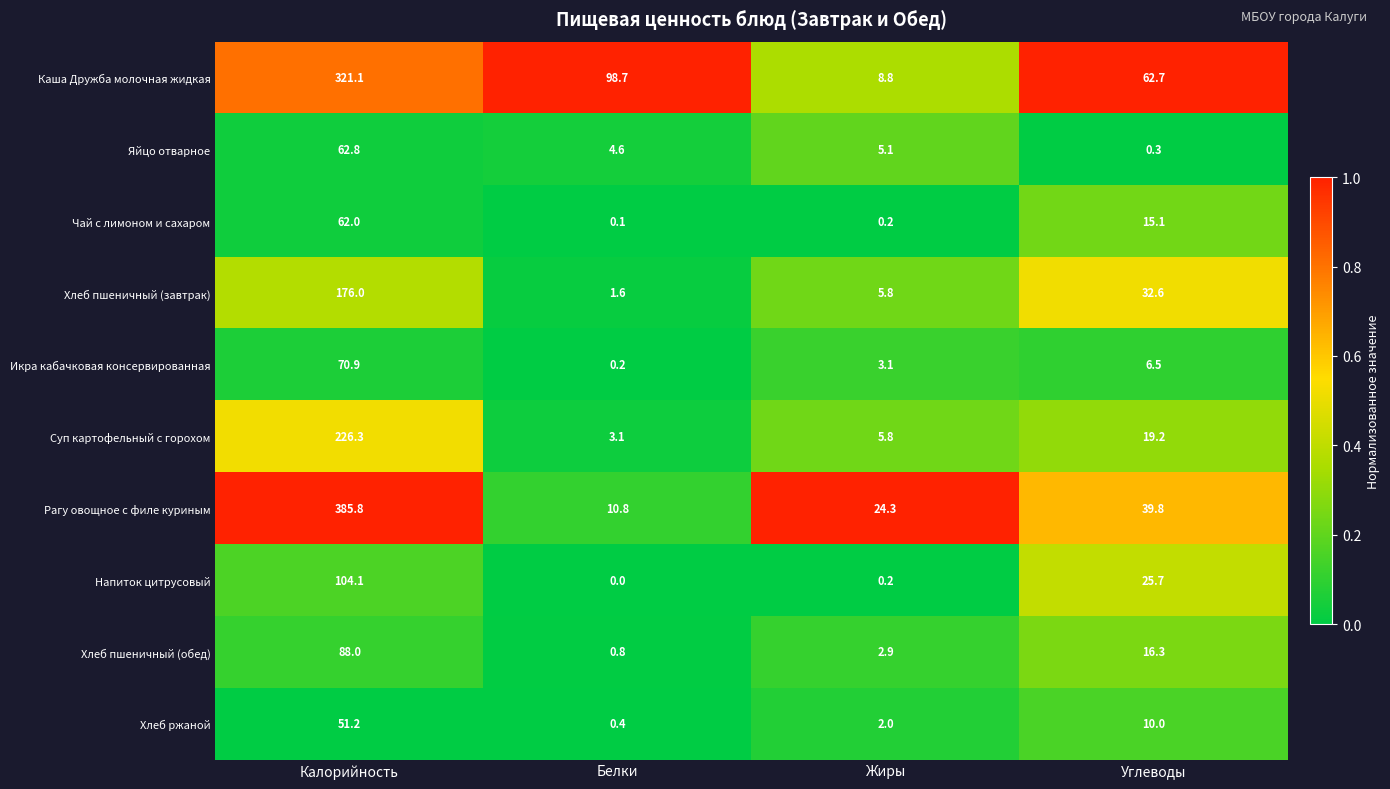

At which category is the sum across all series the highest?

Калорийность